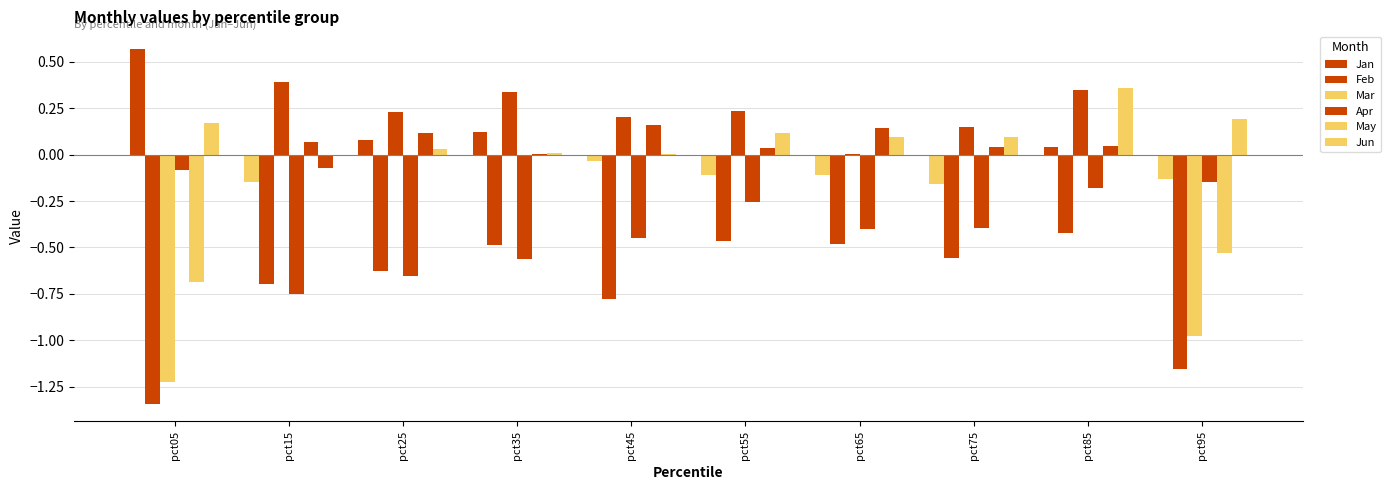

What is the average value of the May series?

-0.1